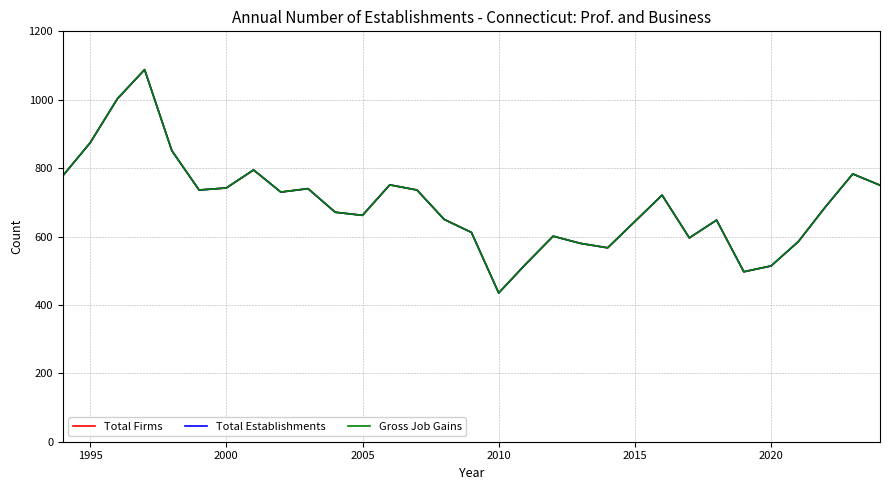

How many lines are shown in the chart?

3